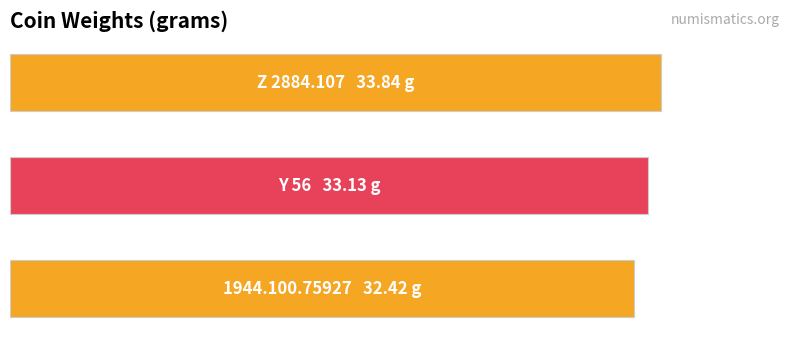

Does the chart contain any negative values?

No